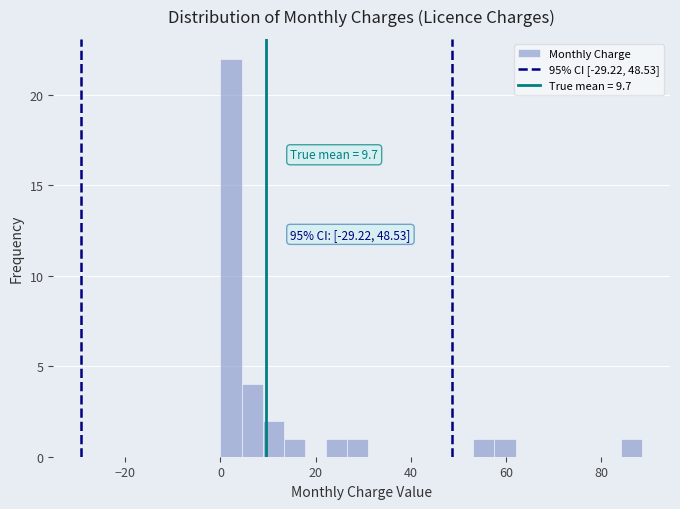

Around what value on the x-axis is the tallest bar? Give the approximate position of its centre, as read against the axis.

2